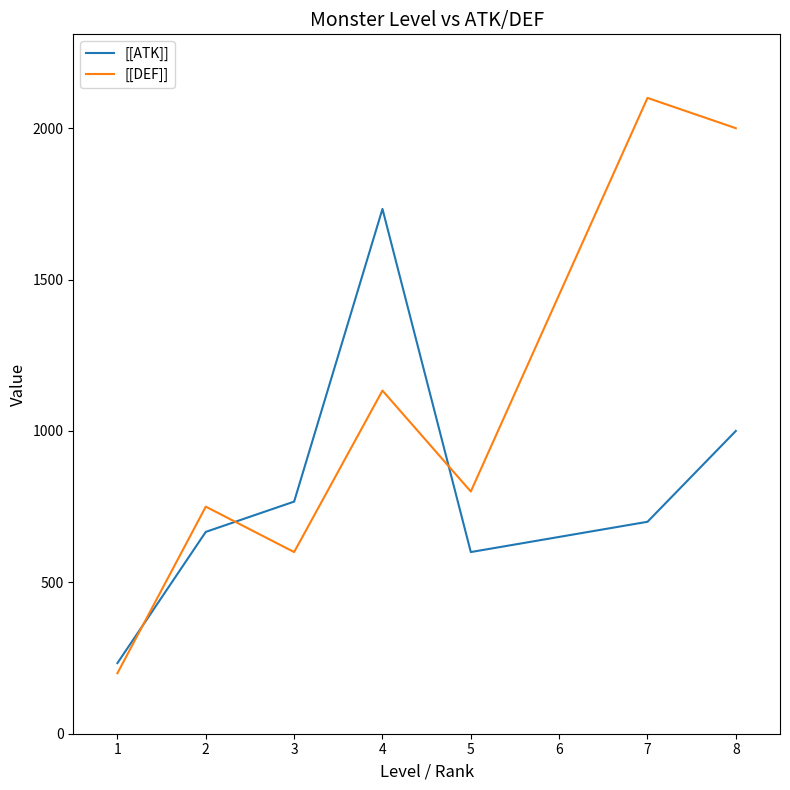

At how many categories does at least one series exceed 497?

6